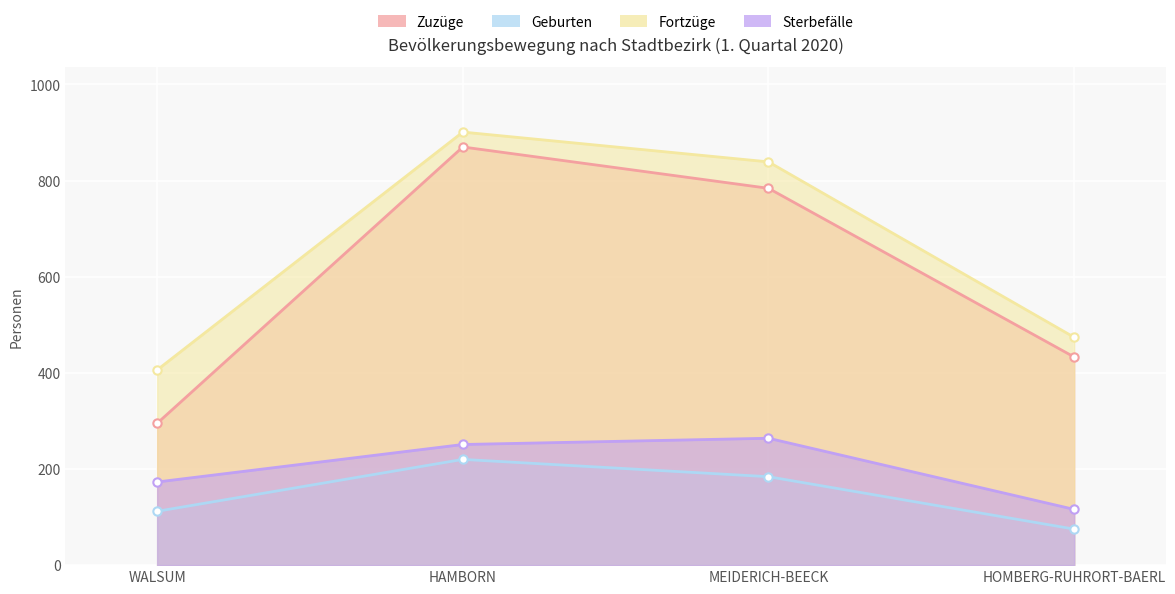

What is the difference between the highest and lowest values at HAMBORN?

681